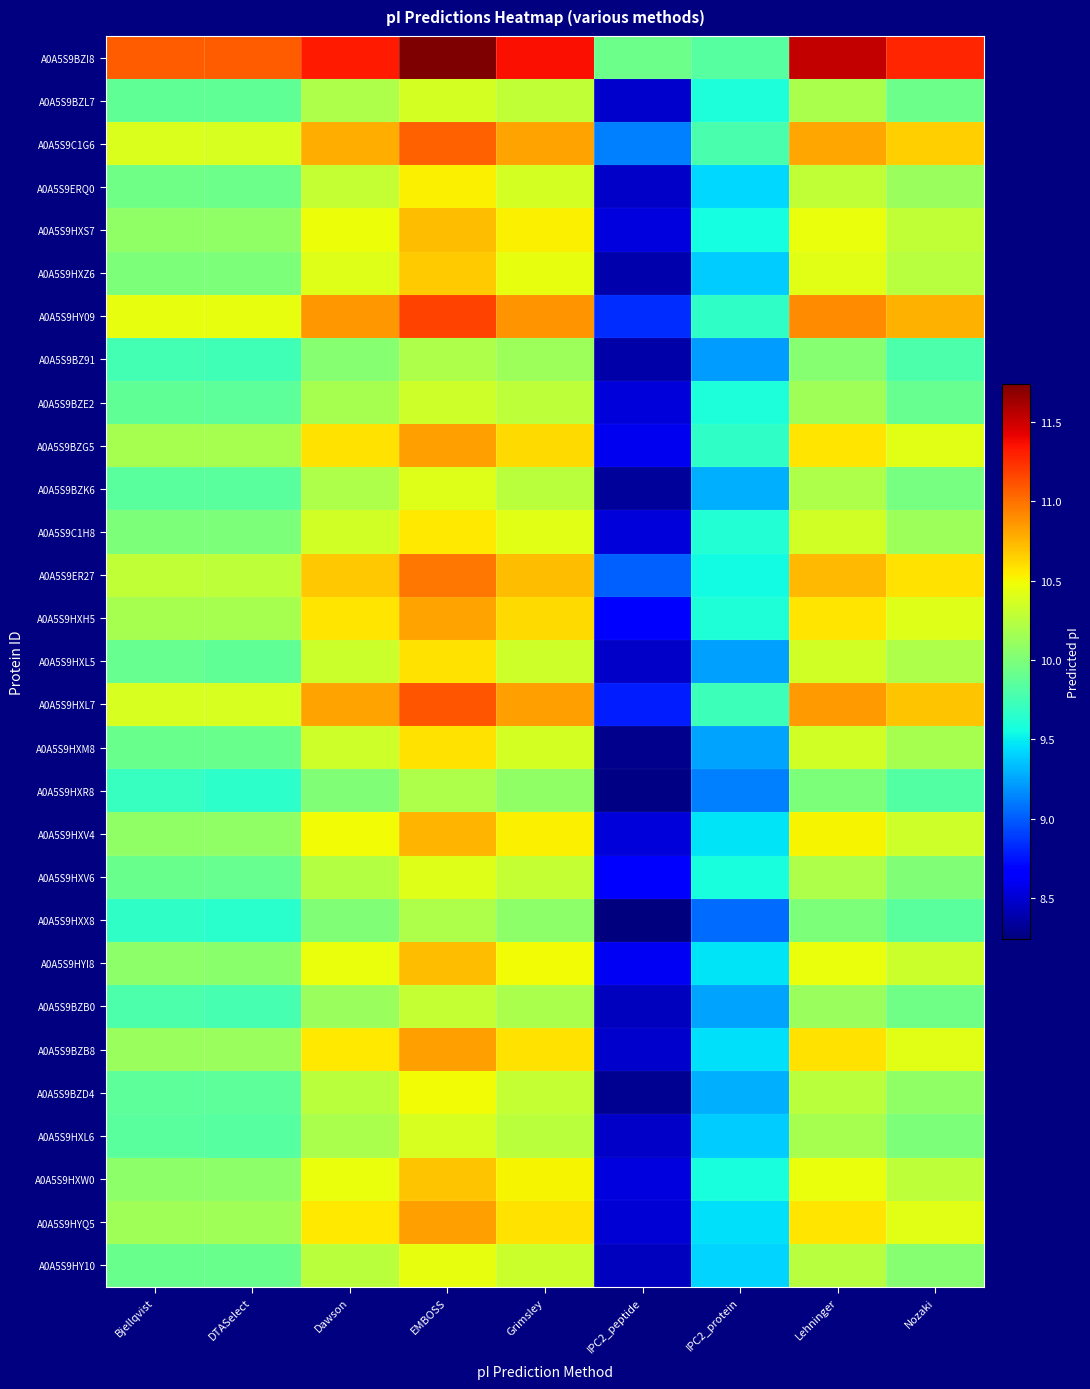

Reading right to left, extract all data points from this chart.

A0A5S9BZI8: Nozaki=11.3	Lehninger=11.5	IPC2_protein=9.8	IPC2_peptide=9.9	Grimsley=11.4	EMBOSS=11.7	Dawson=11.3	DTASelect=11.1	Bjellqvist=11.1
A0A5S9BZL7: Nozaki=9.9	Lehninger=10.2	IPC2_protein=9.6	IPC2_peptide=8.5	Grimsley=10.3	EMBOSS=10.4	Dawson=10.2	DTASelect=9.9	Bjellqvist=9.9
A0A5S9C1G6: Nozaki=10.7	Lehninger=10.8	IPC2_protein=9.8	IPC2_peptide=9.1	Grimsley=10.8	EMBOSS=11.1	Dawson=10.8	DTASelect=10.4	Bjellqvist=10.4
A0A5S9ERQ0: Nozaki=10.1	Lehninger=10.3	IPC2_protein=9.4	IPC2_peptide=8.5	Grimsley=10.4	EMBOSS=10.5	Dawson=10.3	DTASelect=9.9	Bjellqvist=9.9
A0A5S9HXS7: Nozaki=10.3	Lehninger=10.5	IPC2_protein=9.6	IPC2_peptide=8.5	Grimsley=10.5	EMBOSS=10.7	Dawson=10.5	DTASelect=10.1	Bjellqvist=10.1
A0A5S9HXZ6: Nozaki=10.2	Lehninger=10.4	IPC2_protein=9.4	IPC2_peptide=8.4	Grimsley=10.5	EMBOSS=10.7	Dawson=10.4	DTASelect=10.0	Bjellqvist=10.0
A0A5S9HY09: Nozaki=10.8	Lehninger=10.9	IPC2_protein=9.7	IPC2_peptide=8.8	Grimsley=10.9	EMBOSS=11.2	Dawson=10.9	DTASelect=10.5	Bjellqvist=10.5
A0A5S9BZ91: Nozaki=9.8	Lehninger=10.0	IPC2_protein=9.2	IPC2_peptide=8.4	Grimsley=10.1	EMBOSS=10.2	Dawson=10.0	DTASelect=9.7	Bjellqvist=9.8
A0A5S9BZE2: Nozaki=9.9	Lehninger=10.1	IPC2_protein=9.6	IPC2_peptide=8.5	Grimsley=10.3	EMBOSS=10.3	Dawson=10.2	DTASelect=9.9	Bjellqvist=9.9
A0A5S9BZG5: Nozaki=10.4	Lehninger=10.6	IPC2_protein=9.7	IPC2_peptide=8.6	Grimsley=10.6	EMBOSS=10.8	Dawson=10.6	DTASelect=10.2	Bjellqvist=10.2
A0A5S9BZK6: Nozaki=10.0	Lehninger=10.2	IPC2_protein=9.3	IPC2_peptide=8.3	Grimsley=10.3	EMBOSS=10.4	Dawson=10.2	DTASelect=9.9	Bjellqvist=9.9
A0A5S9C1H8: Nozaki=10.1	Lehninger=10.3	IPC2_protein=9.6	IPC2_peptide=8.5	Grimsley=10.4	EMBOSS=10.6	Dawson=10.3	DTASelect=10.0	Bjellqvist=10.0
A0A5S9ER27: Nozaki=10.6	Lehninger=10.7	IPC2_protein=9.5	IPC2_peptide=9.0	Grimsley=10.7	EMBOSS=11.0	Dawson=10.7	DTASelect=10.3	Bjellqvist=10.3
A0A5S9HXH5: Nozaki=10.4	Lehninger=10.6	IPC2_protein=9.6	IPC2_peptide=8.6	Grimsley=10.6	EMBOSS=10.8	Dawson=10.6	DTASelect=10.2	Bjellqvist=10.2
A0A5S9HXL5: Nozaki=10.2	Lehninger=10.3	IPC2_protein=9.2	IPC2_peptide=8.5	Grimsley=10.3	EMBOSS=10.6	Dawson=10.3	DTASelect=9.9	Bjellqvist=9.9
A0A5S9HXL7: Nozaki=10.7	Lehninger=10.8	IPC2_protein=9.7	IPC2_peptide=8.8	Grimsley=10.8	EMBOSS=11.1	Dawson=10.8	DTASelect=10.4	Bjellqvist=10.4
A0A5S9HXM8: Nozaki=10.2	Lehninger=10.3	IPC2_protein=9.3	IPC2_peptide=8.3	Grimsley=10.4	EMBOSS=10.6	Dawson=10.3	DTASelect=9.9	Bjellqvist=9.9
A0A5S9HXR8: Nozaki=9.8	Lehninger=10.0	IPC2_protein=9.1	IPC2_peptide=8.3	Grimsley=10.1	EMBOSS=10.2	Dawson=10.0	DTASelect=9.7	Bjellqvist=9.7
A0A5S9HXV4: Nozaki=10.3	Lehninger=10.5	IPC2_protein=9.5	IPC2_peptide=8.5	Grimsley=10.5	EMBOSS=10.7	Dawson=10.5	DTASelect=10.1	Bjellqvist=10.1
A0A5S9HXV6: Nozaki=10.0	Lehninger=10.2	IPC2_protein=9.6	IPC2_peptide=8.7	Grimsley=10.3	EMBOSS=10.4	Dawson=10.2	DTASelect=9.9	Bjellqvist=9.9
A0A5S9HXX8: Nozaki=9.9	Lehninger=10.0	IPC2_protein=9.1	IPC2_peptide=8.2	Grimsley=10.1	EMBOSS=10.2	Dawson=10.0	DTASelect=9.6	Bjellqvist=9.7
A0A5S9HYI8: Nozaki=10.3	Lehninger=10.5	IPC2_protein=9.5	IPC2_peptide=8.6	Grimsley=10.5	EMBOSS=10.7	Dawson=10.5	DTASelect=10.1	Bjellqvist=10.1
A0A5S9BZB0: Nozaki=9.9	Lehninger=10.1	IPC2_protein=9.3	IPC2_peptide=8.4	Grimsley=10.2	EMBOSS=10.3	Dawson=10.1	DTASelect=9.8	Bjellqvist=9.8
A0A5S9BZB8: Nozaki=10.4	Lehninger=10.6	IPC2_protein=9.5	IPC2_peptide=8.5	Grimsley=10.6	EMBOSS=10.8	Dawson=10.6	DTASelect=10.1	Bjellqvist=10.1
A0A5S9BZD4: Nozaki=10.1	Lehninger=10.3	IPC2_protein=9.3	IPC2_peptide=8.3	Grimsley=10.3	EMBOSS=10.5	Dawson=10.3	DTASelect=9.9	Bjellqvist=9.9
A0A5S9HXL6: Nozaki=10.0	Lehninger=10.2	IPC2_protein=9.4	IPC2_peptide=8.5	Grimsley=10.3	EMBOSS=10.4	Dawson=10.2	DTASelect=9.8	Bjellqvist=9.9
A0A5S9HXW0: Nozaki=10.3	Lehninger=10.5	IPC2_protein=9.6	IPC2_peptide=8.5	Grimsley=10.5	EMBOSS=10.7	Dawson=10.5	DTASelect=10.1	Bjellqvist=10.1
A0A5S9HYQ5: Nozaki=10.4	Lehninger=10.6	IPC2_protein=9.5	IPC2_peptide=8.5	Grimsley=10.6	EMBOSS=10.8	Dawson=10.6	DTASelect=10.1	Bjellqvist=10.1
A0A5S9HY10: Nozaki=10.0	Lehninger=10.2	IPC2_protein=9.4	IPC2_peptide=8.4	Grimsley=10.3	EMBOSS=10.5	Dawson=10.3	DTASelect=9.9	Bjellqvist=9.9